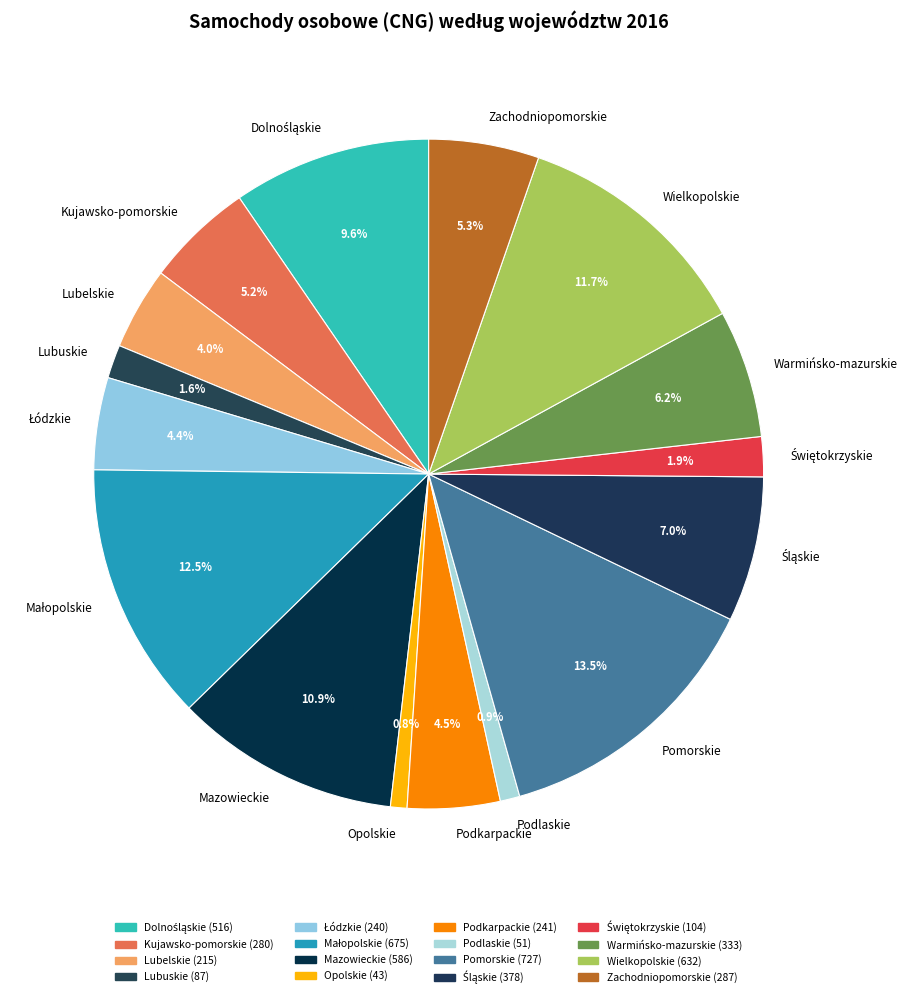

Which category has the biggest portion of the pie?

Pomorskie